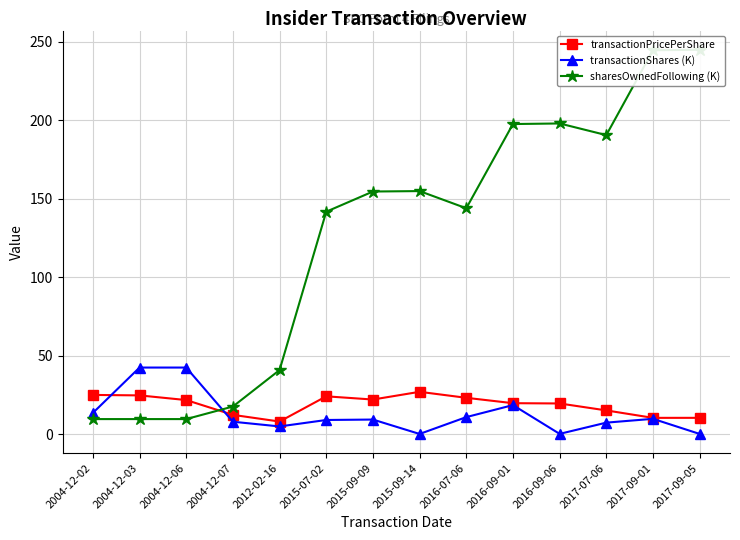

What is the label of the 14th point from the right?

2004-12-02